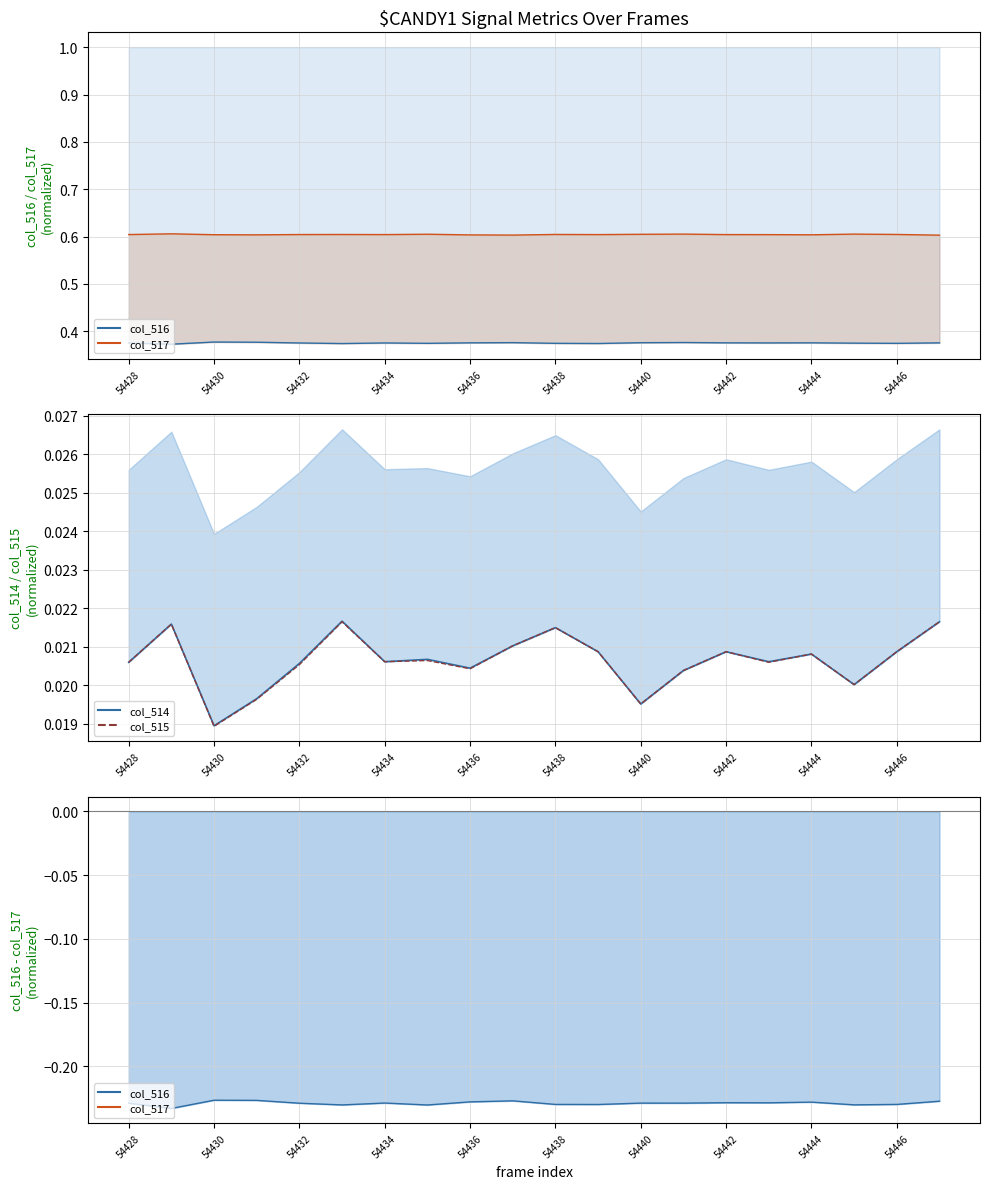

Does the chart display data point markers on the line(s)?

No